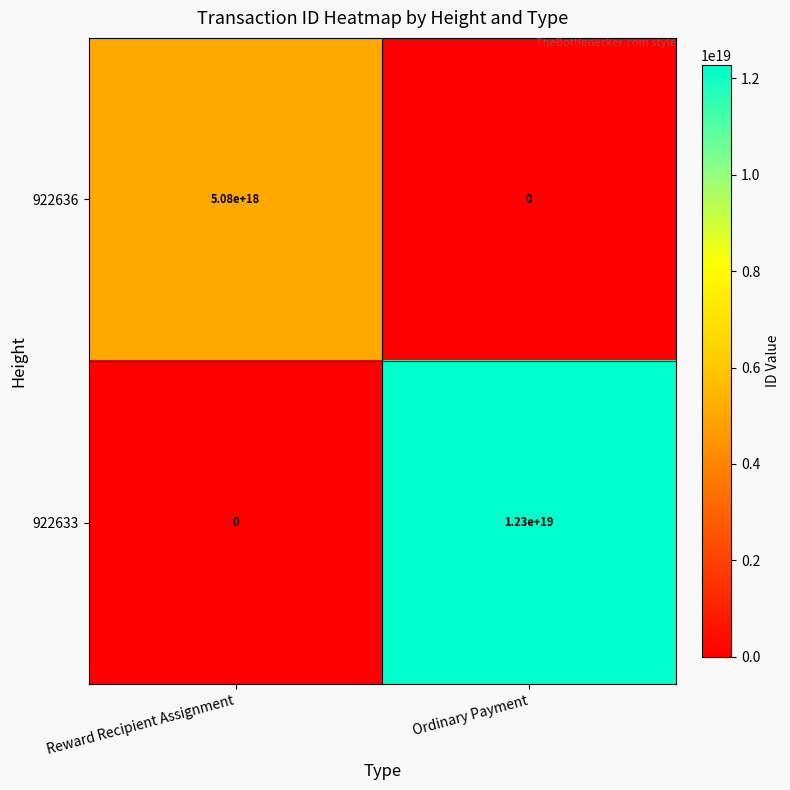

Is it true that 922636 equals 7705521839124246528 at Reward Recipient Assignment?

False